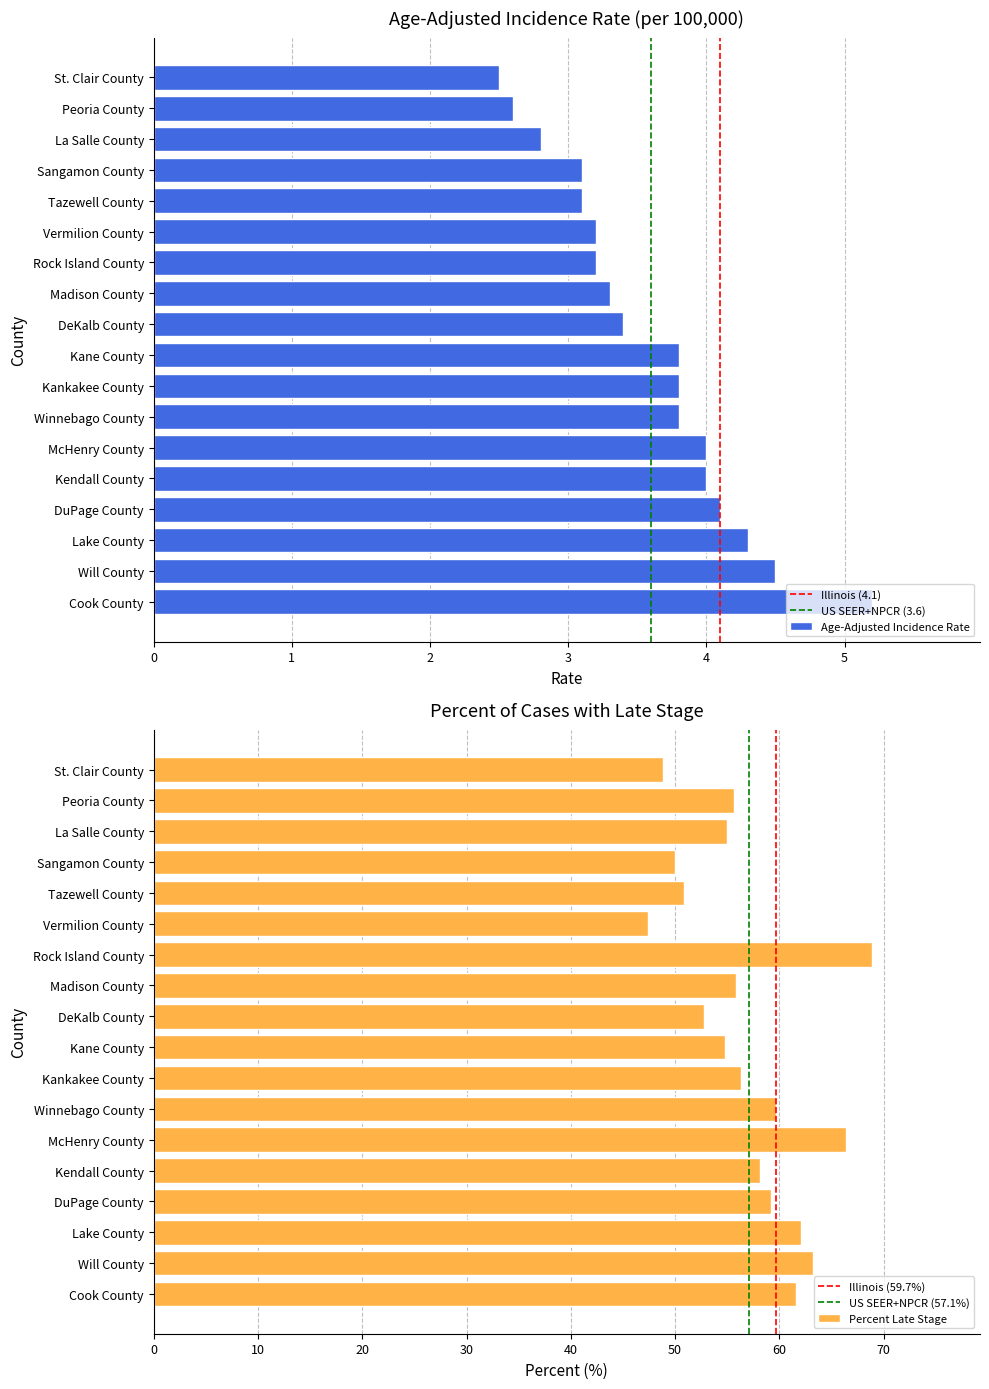

List the labels in order of Percent of Cases with Late Stage value, smallest first.

Vermilion County, St. Clair County, Sangamon County, Tazewell County, DeKalb County, Kane County, La Salle County, Peoria County, Madison County, Kankakee County, Kendall County, DuPage County, Winnebago County, Cook County, Lake County, Will County, McHenry County, Rock Island County